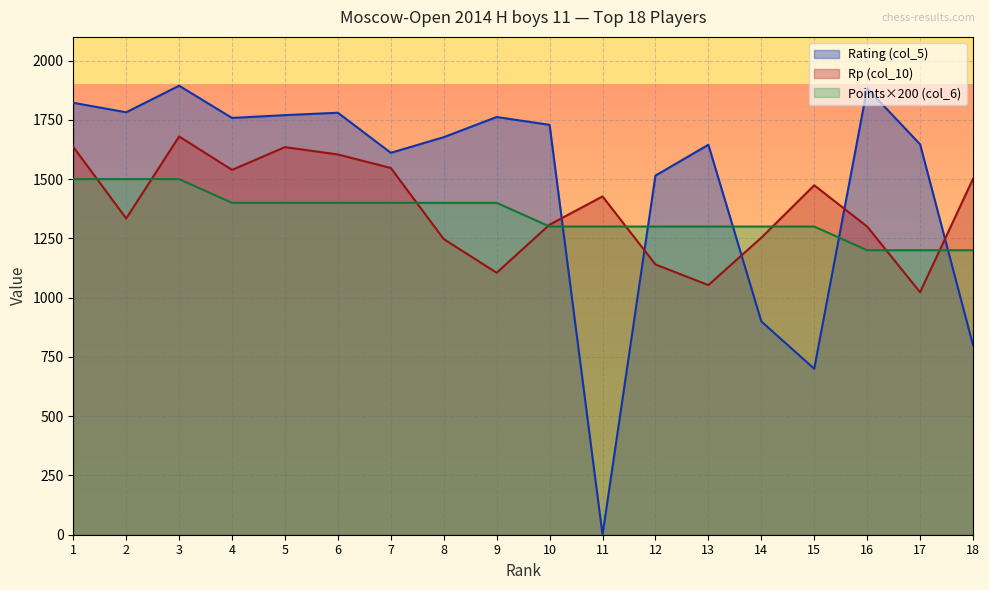

At which category is the sum across all series the highest?

3